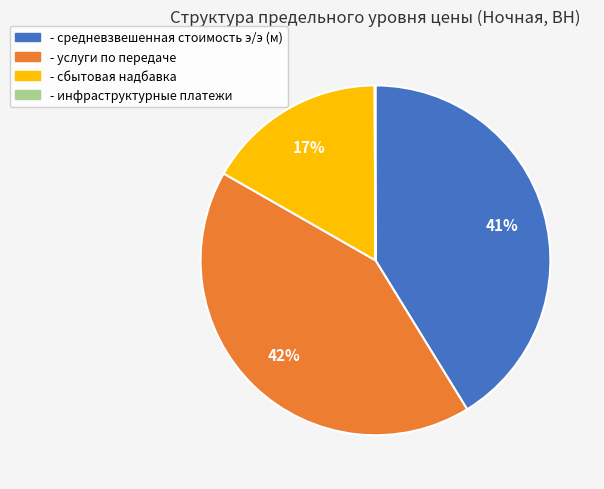

To the nearest percent, what is the combined percentage of - сбытовая надбавка and - средневзвешенная стоимость э/э (м)?

58%